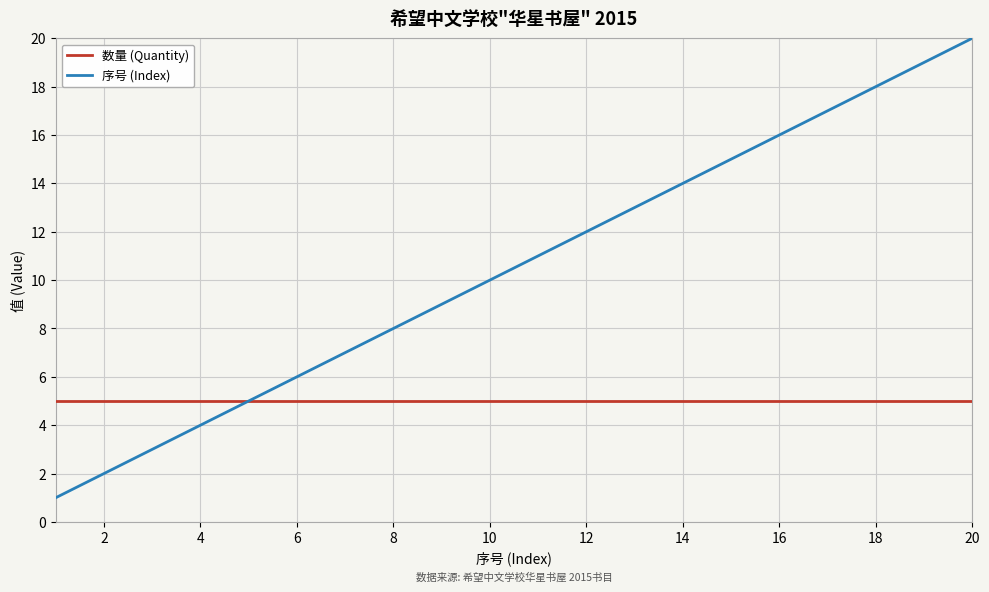

Reading left to right, list all the values displayed in this chart.

数量 (Quantity): 5	5	5	5	5	5	5	5	5	5	5	5	5	5	5	5	5	5	5	5
序号 (Index): 1	2	3	4	5	6	7	8	9	10	11	12	13	14	15	16	17	18	19	20